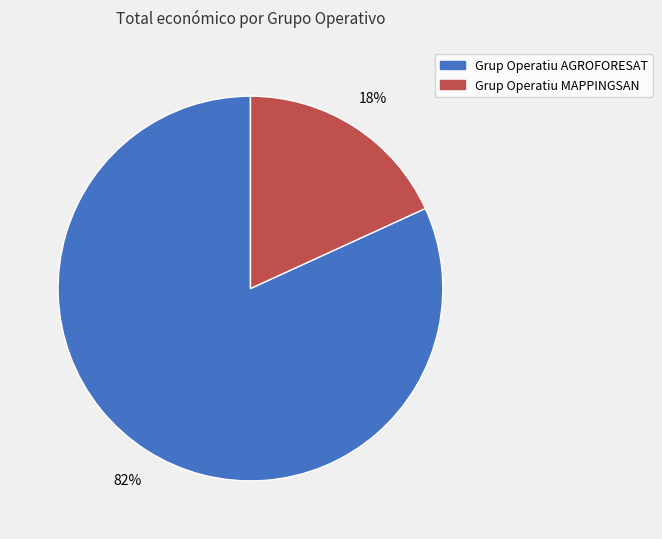

Which has a higher value, Grup Operatiu MAPPINGSAN or Grup Operatiu AGROFORESAT?

Grup Operatiu AGROFORESAT